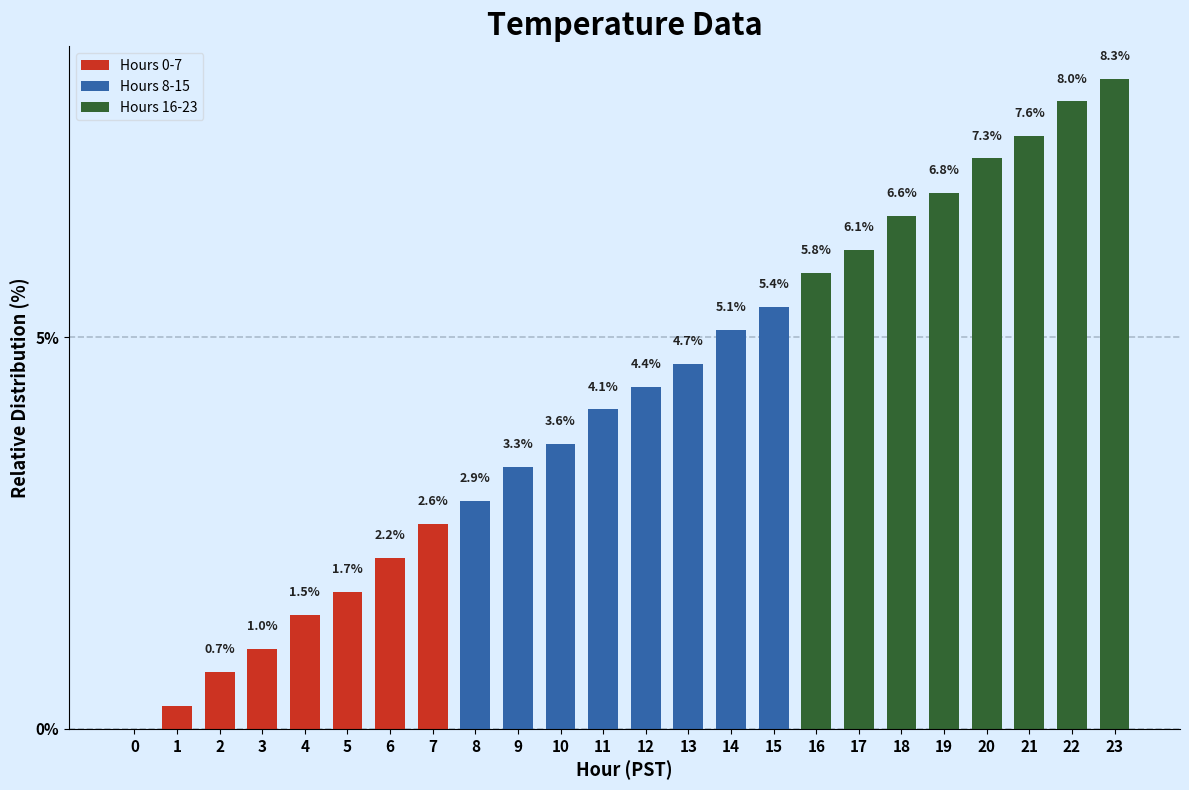

What is the difference between the values at 10 and 0?

3.6